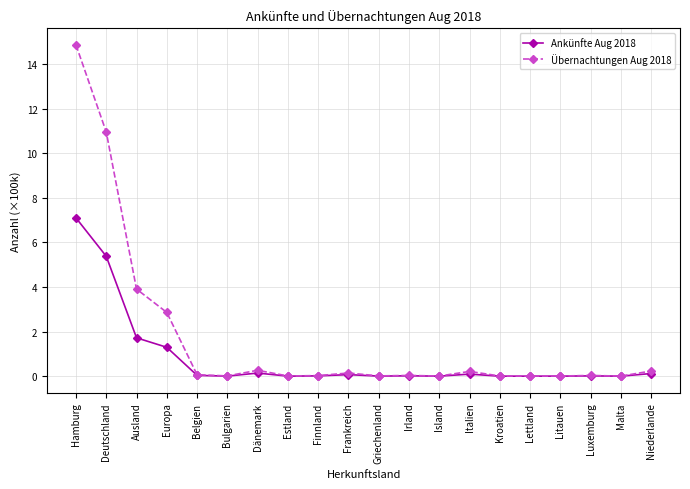

What are all the series names shown in the legend?

Ankünfte Aug 2018, Übernachtungen Aug 2018